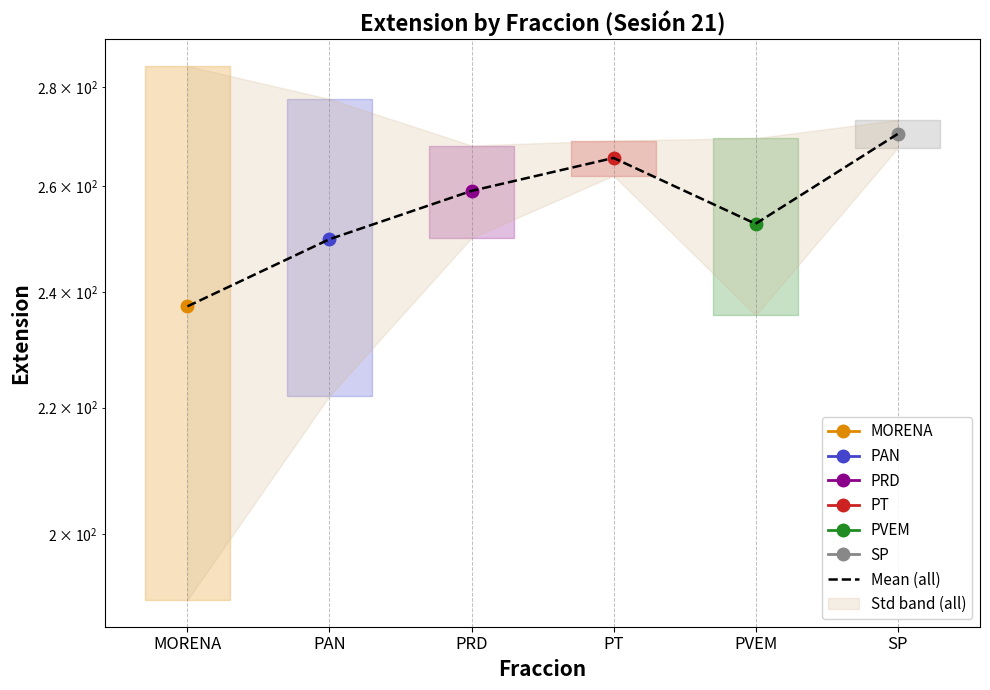

Reading left to right, extract all data points from this chart.

MORENA=237.4	PAN=249.8	PRD=259.0	PT=265.5	PVEM=252.7	SP=270.3